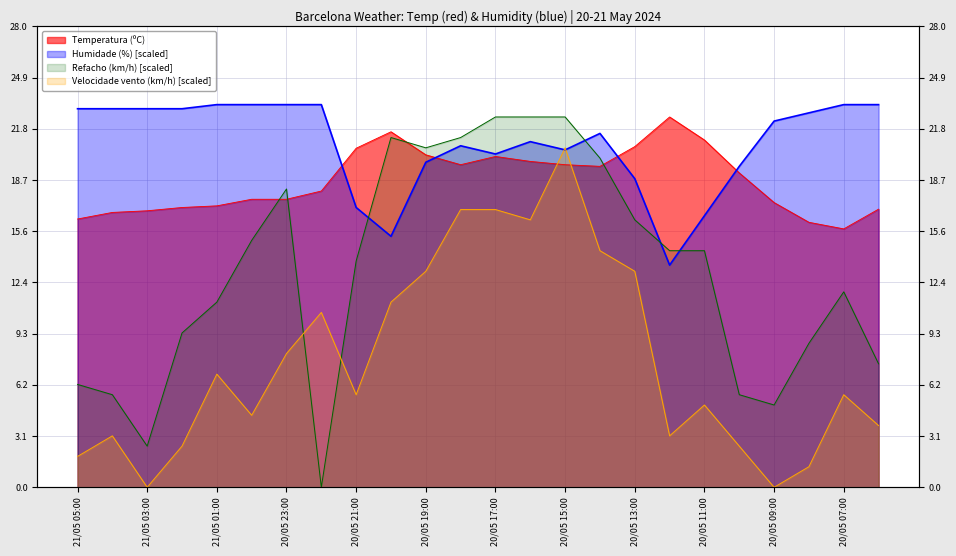

True or false: Humidade (%) has more than 1 points higher than both neighbors.

True